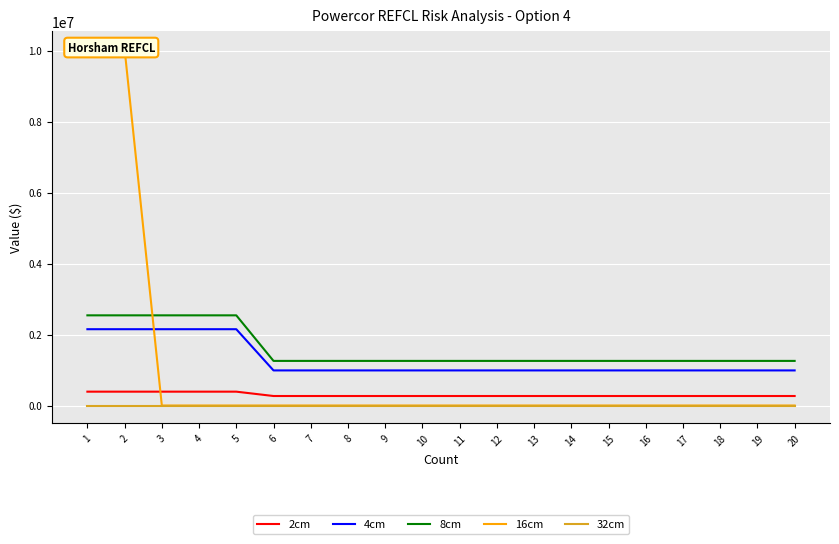

List the series in order of their overall mean, lowest first.

32cm, 2cm, 16cm, 4cm, 8cm